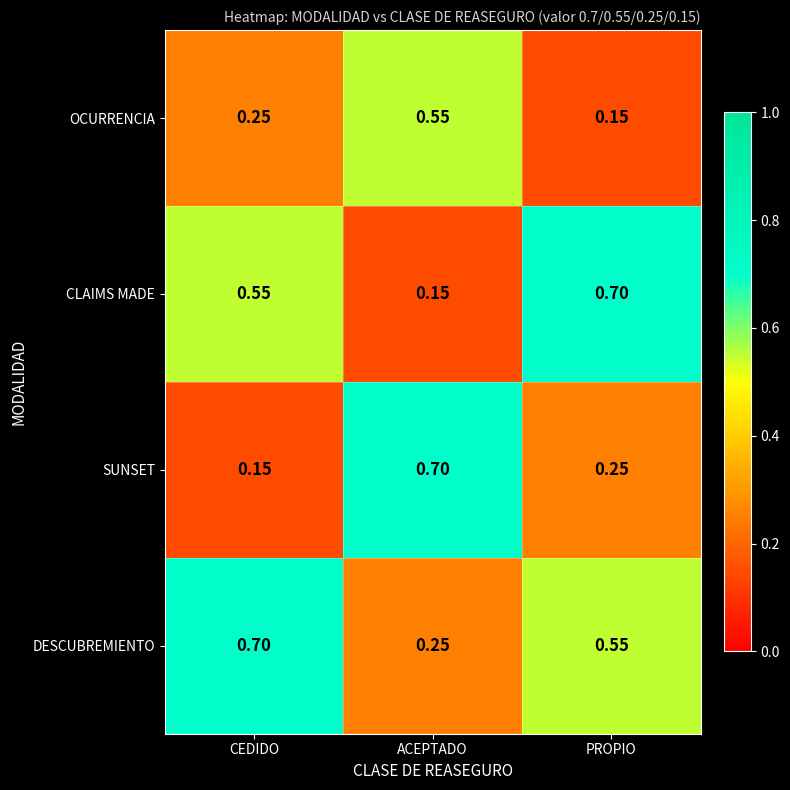

List the series in order of their overall mean, lowest first.

OCURRENCIA, SUNSET, CLAIMS MADE, DESCUBREMIENTO